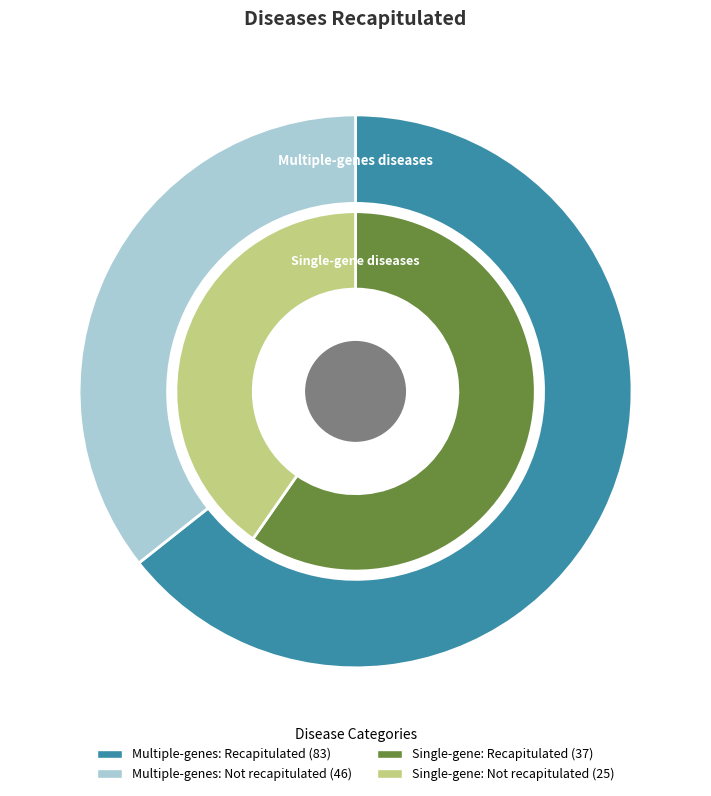

Between Recapitulated and Not recapitulated, which is larger?

Recapitulated